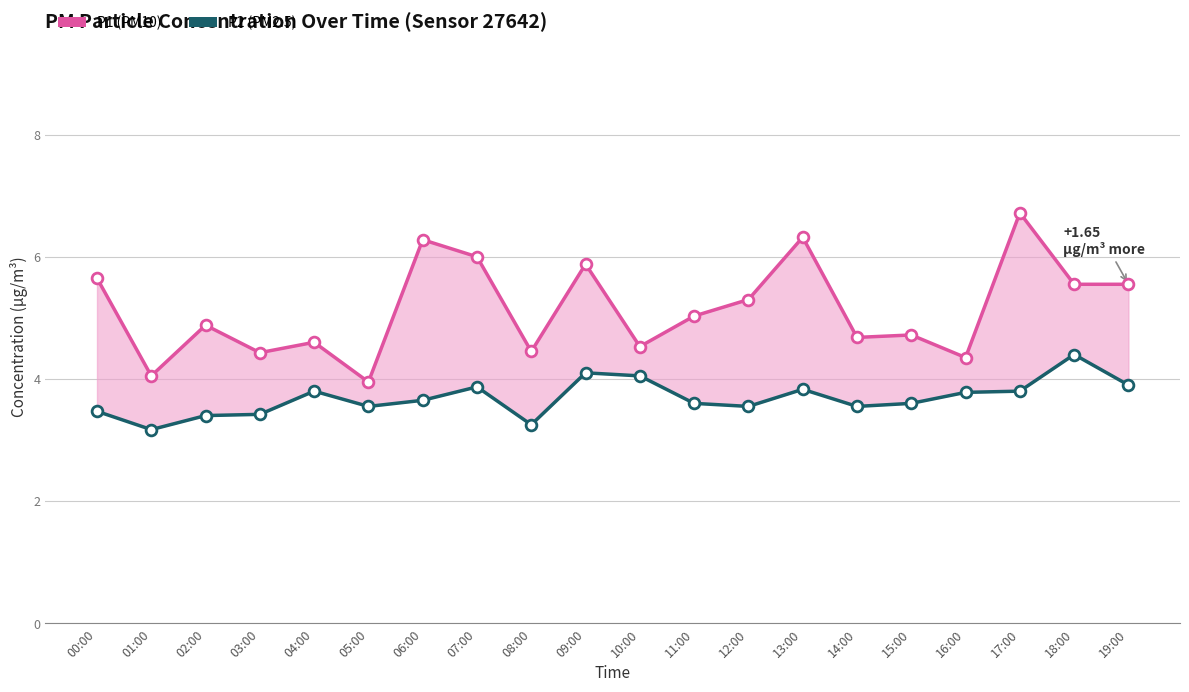

Which series reaches the minimum Y coordinate?

P2 (PM2.5)